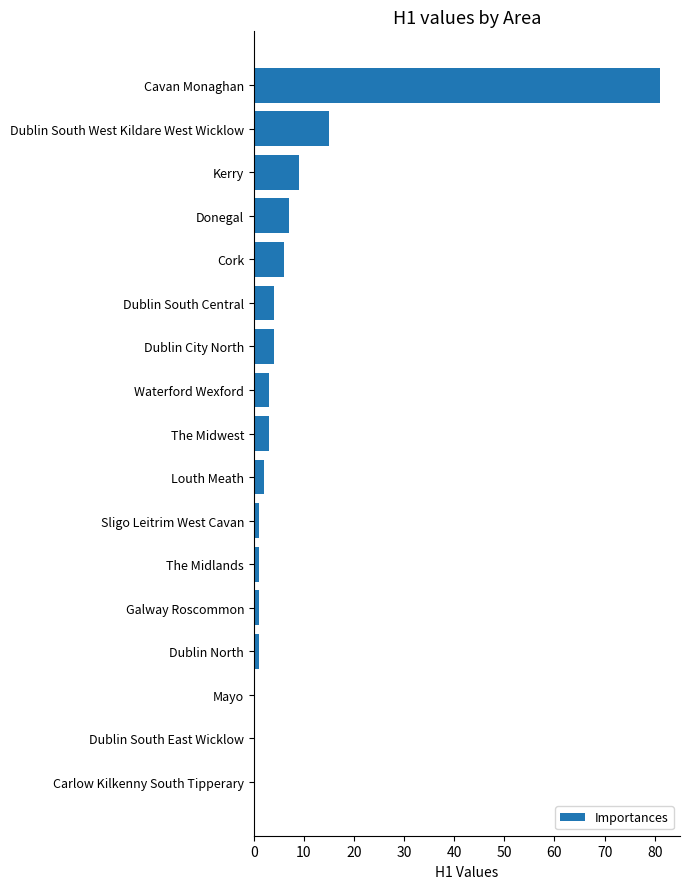

True or false: the data shows 7 at Donegal.

True